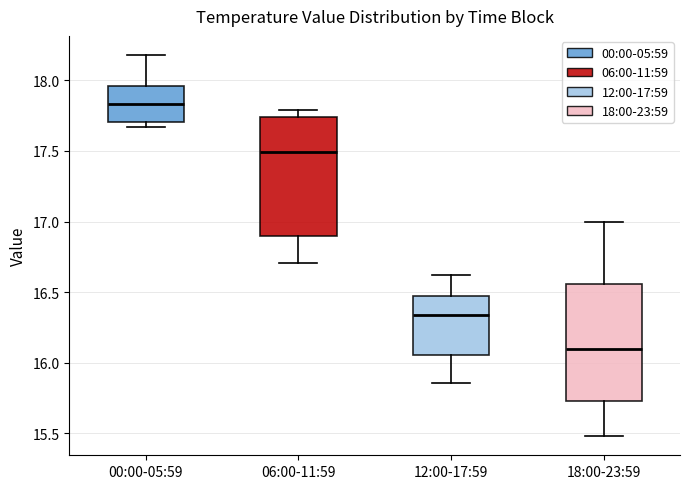

Reading left to right, read every box against the y-axis: the position of its median line, the range the box covers, and the ends of its whiskers. The values are not printed on the chart, so give them approximately, as read against the axis.

00:00-05:59: median 17.85, box 17.70 to 17.95, whiskers 17.65 to 18.20
06:00-11:59: median 17.50, box 16.90 to 17.75, whiskers 16.70 to 17.80
12:00-17:59: median 16.35, box 16.05 to 16.45, whiskers 15.85 to 16.60
18:00-23:59: median 16.10, box 15.75 to 16.55, whiskers 15.50 to 17.00